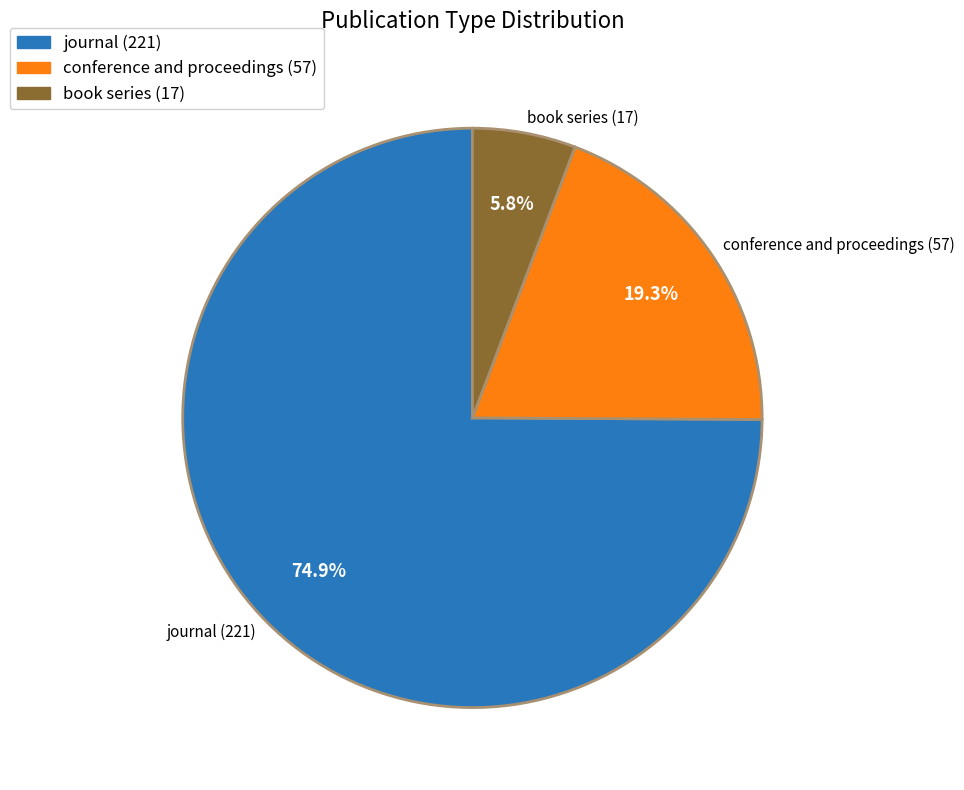

To the nearest percent, what is the combined percentage of conference and proceedings and journal?

94%